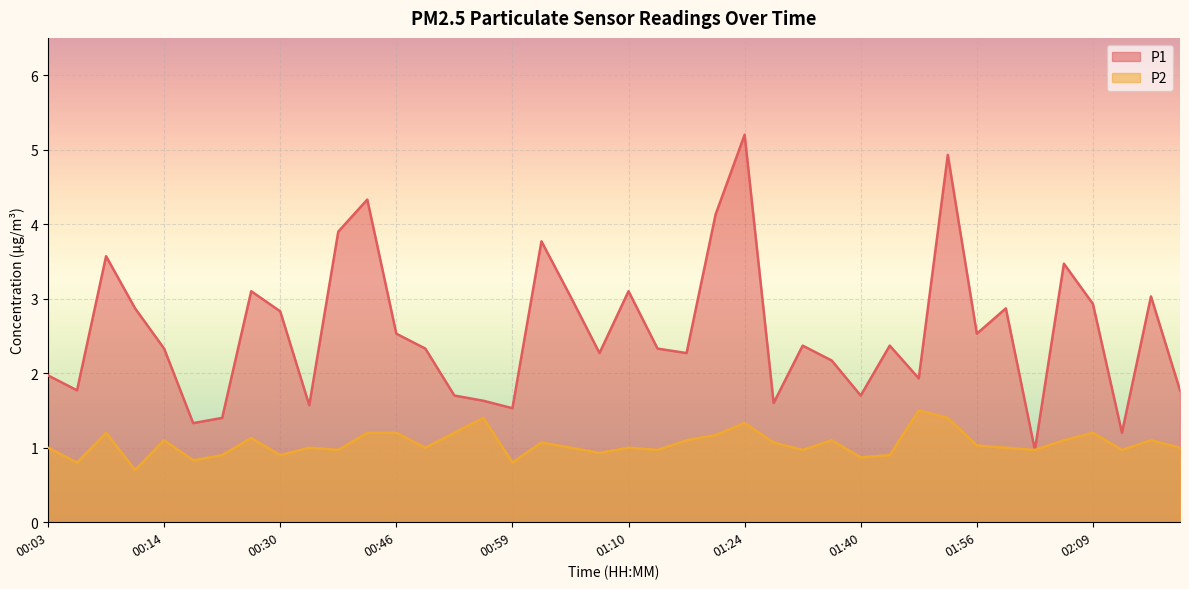

What is the sum of the P2 values at 01:13 and 00:14?

2.1